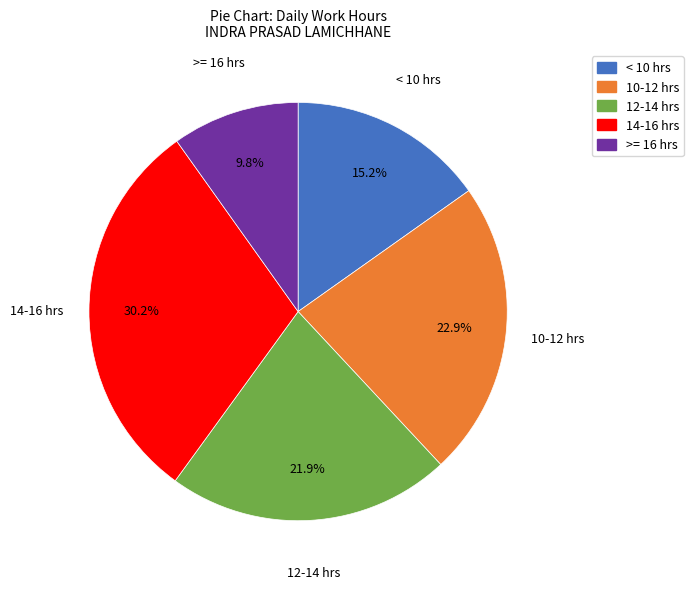

What is the ratio of the value at 12-14 hrs to the value at 14-16 hrs?

0.7